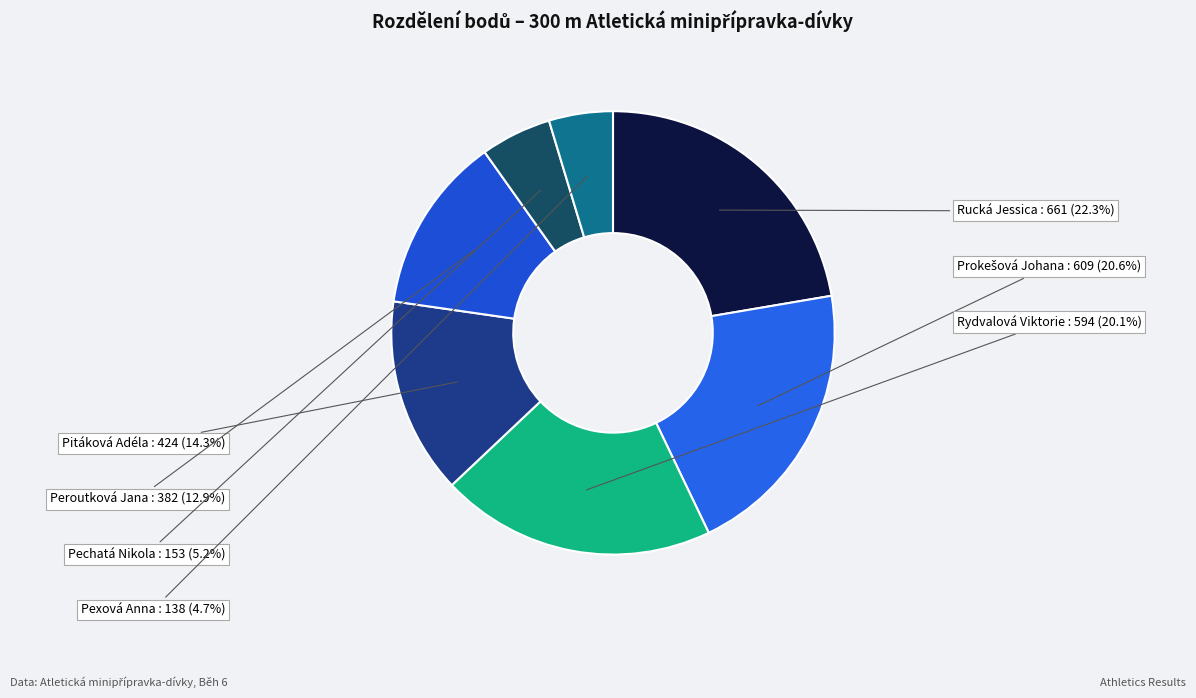

Count the number of slices in the pie.

7